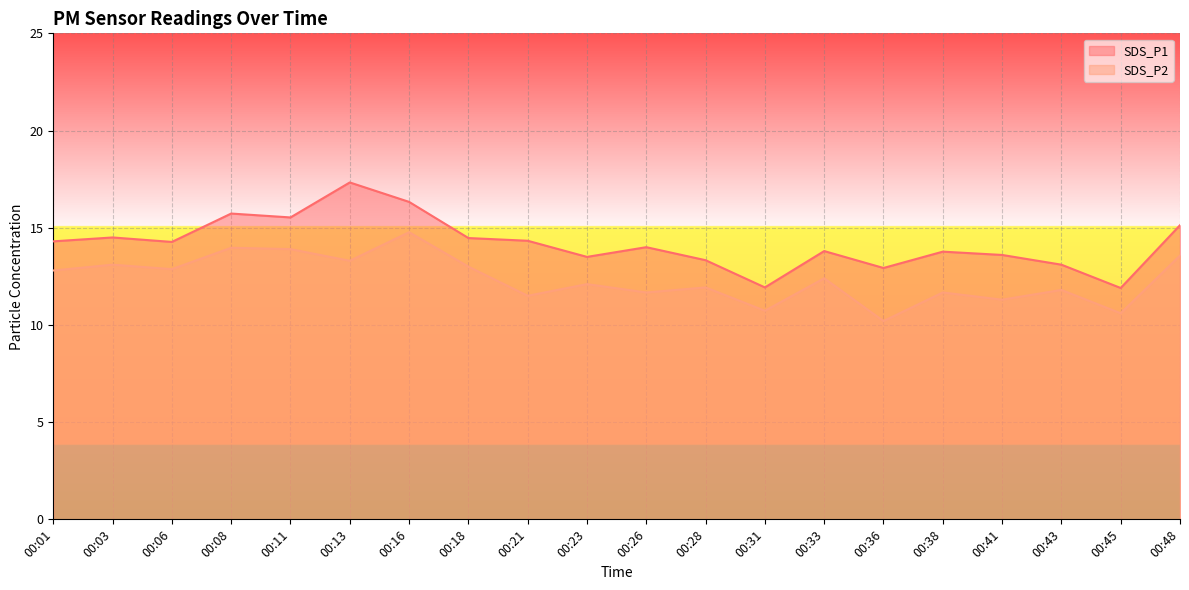

Which has a higher value, 00:28 or 00:43?

00:28